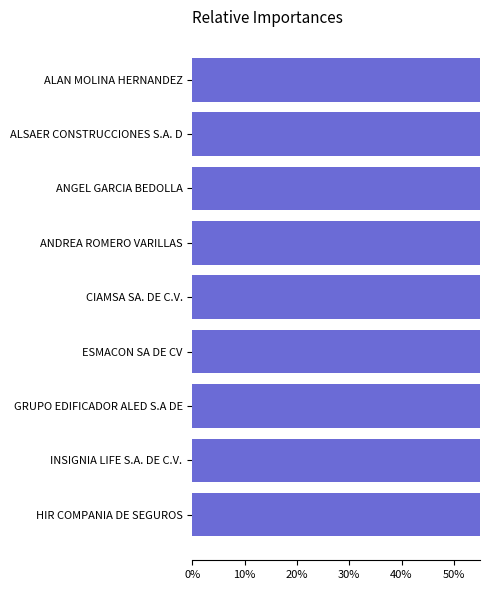

The value at INSIGNIA LIFE S.A. DE C.V. is 3. True or false?

False